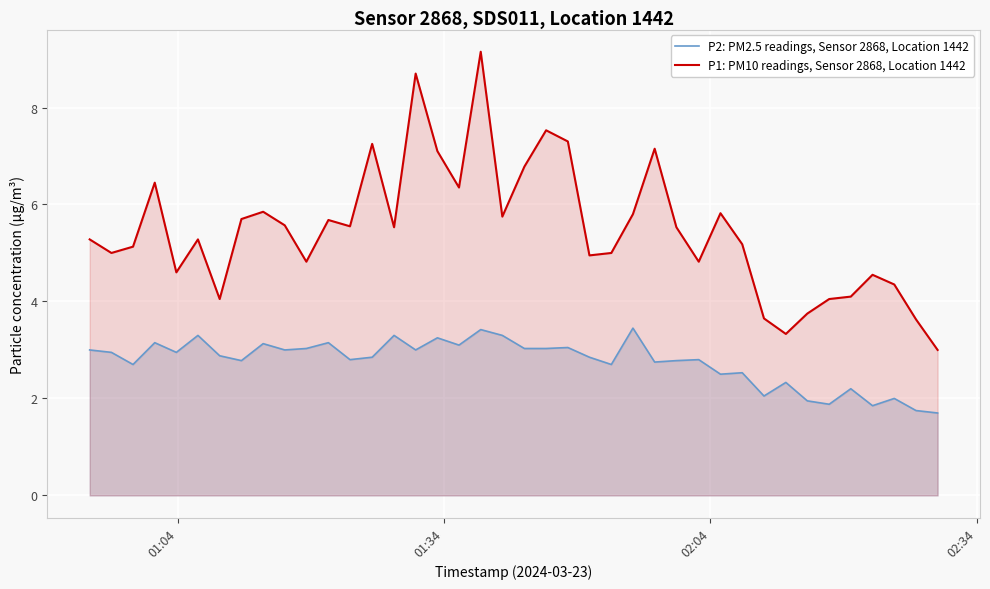

Which series has the largest total across all categories?

P1: PM10 readings, Sensor 2868, Location 1442